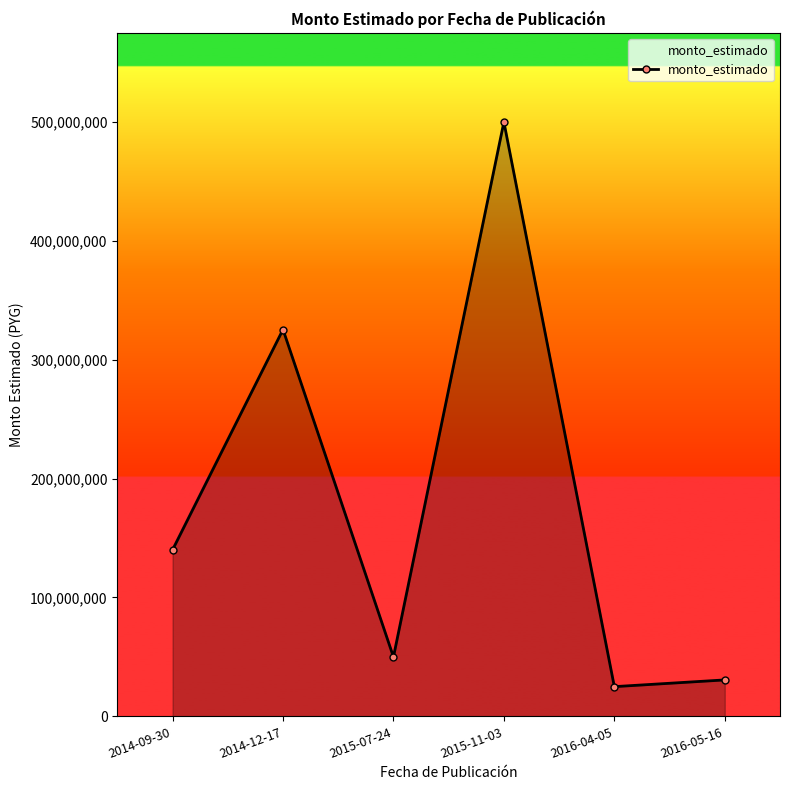

The value at 2014-12-17 is 193594284. True or false?

False